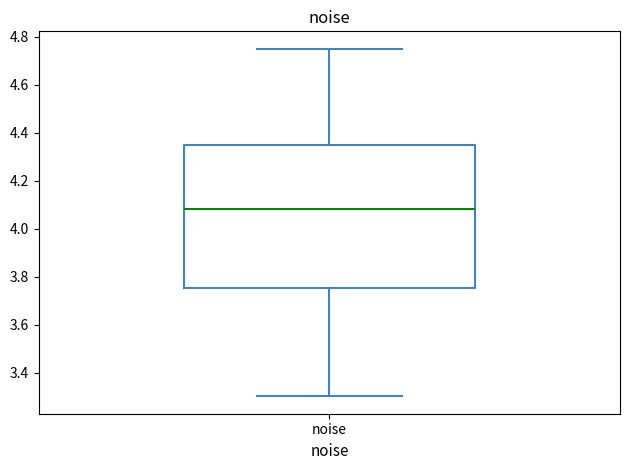

Read this box plot against the y-axis: the position of the median line, the range covered by the box, and the ends of both whiskers. The values are not printed on the chart, so give them approximately, as read against the axis.

median 4.08, box 3.76 to 4.34, whiskers 3.30 to 4.74